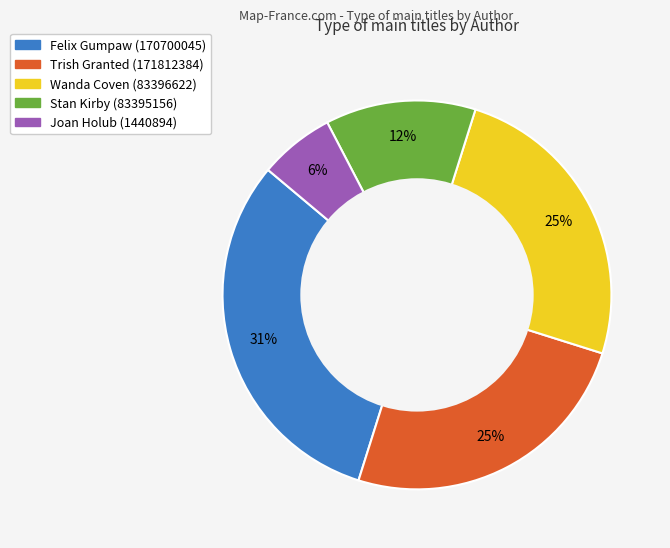

To the nearest percent, what percentage of the pie is Wanda Coven (83396622)?

25%